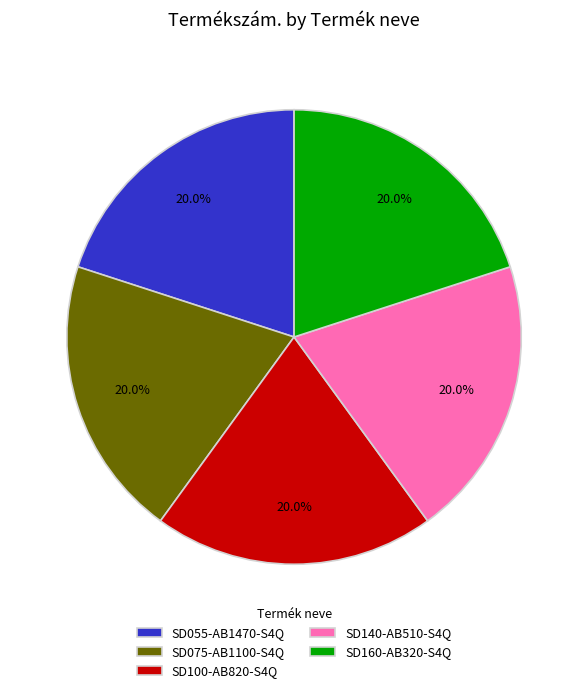

Is the sum of SD160-AB320-S4Q and SD055-AB1470-S4Q greater than half?

No